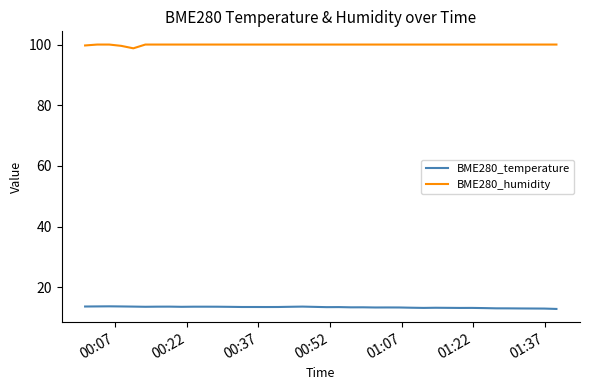

True or false: BME280_temperature and BME280_humidity cross at least once.

False